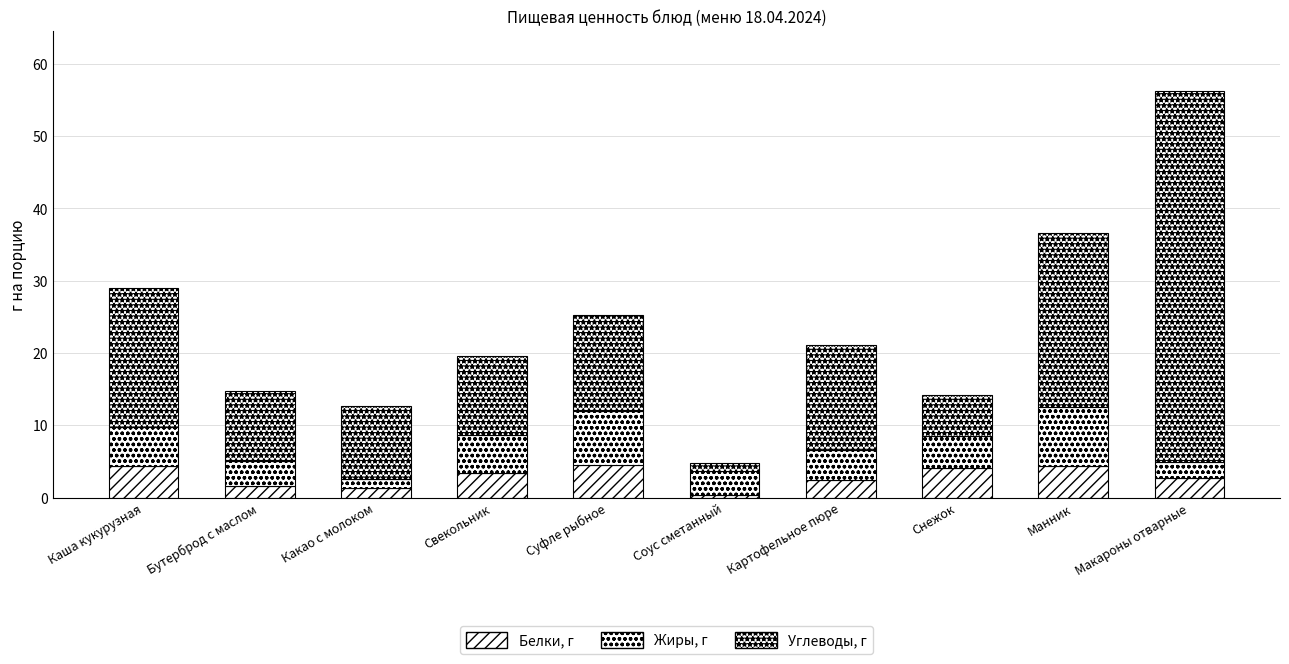

Are the bars horizontal?

No